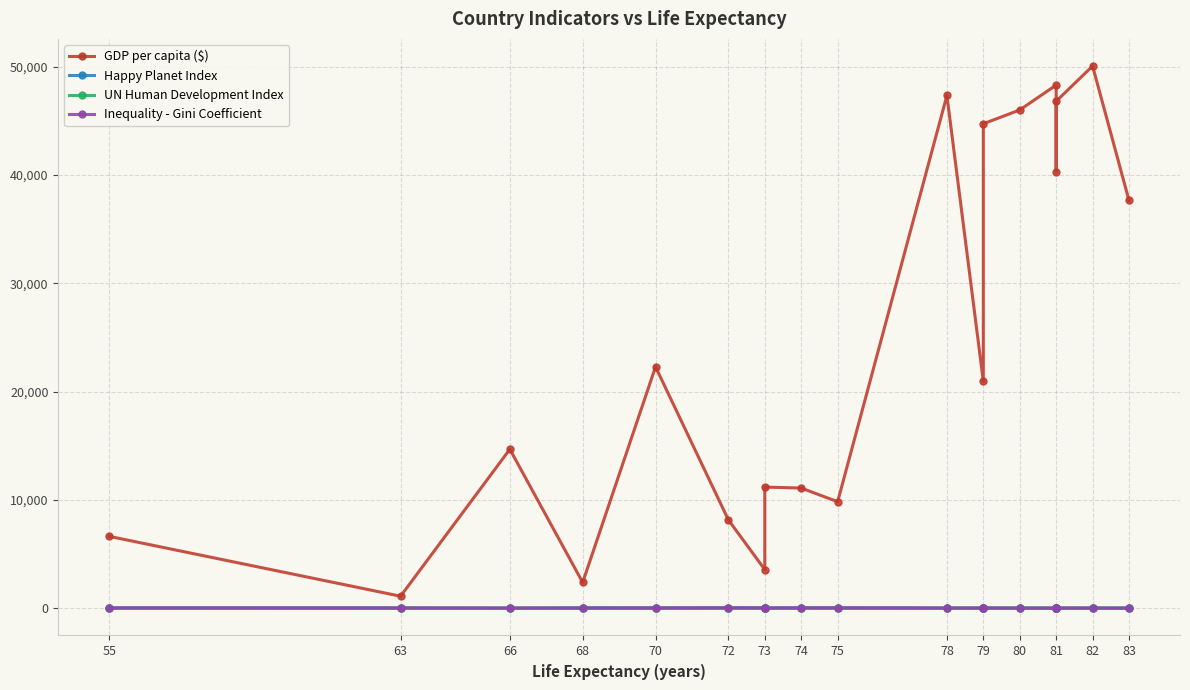

Which category has the lowest value across all series?

63